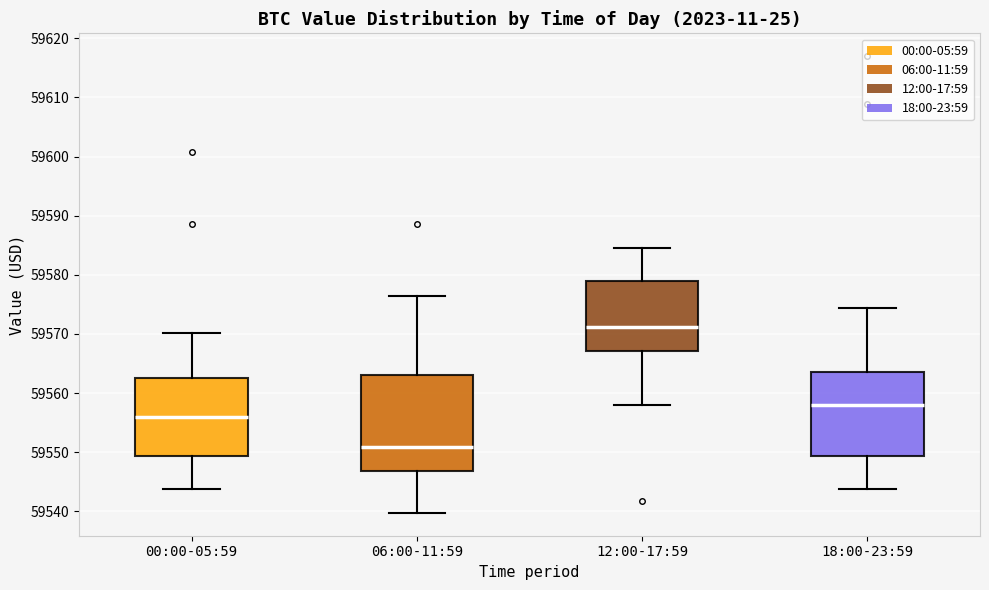

Reading left to right, transcribe this box plot: for each box, give where its median line is, the range the box spans, and where its two whiskers end, as read against the y-axis. The values are not printed on the chart, so give them approximately, as read against the axis.

00:00-05:59: median 59556, box 59549 to 59563, whiskers 59544 to 59570
06:00-11:59: median 59551, box 59547 to 59563, whiskers 59540 to 59576
12:00-17:59: median 59571, box 59567 to 59579, whiskers 59558 to 59584
18:00-23:59: median 59558, box 59549 to 59564, whiskers 59544 to 59574